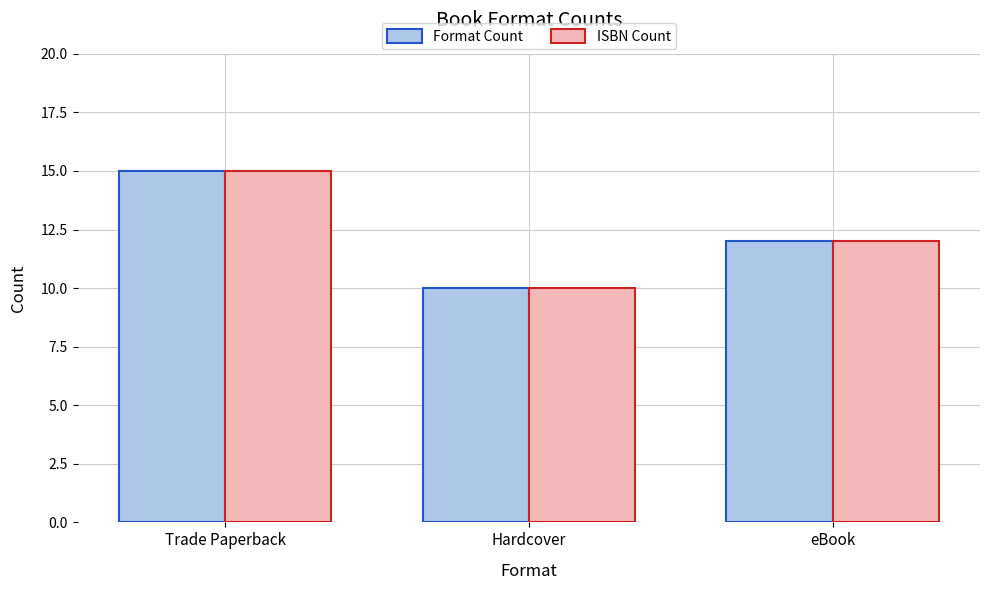

The value of Format Count at Hardcover is 10. True or false?

True